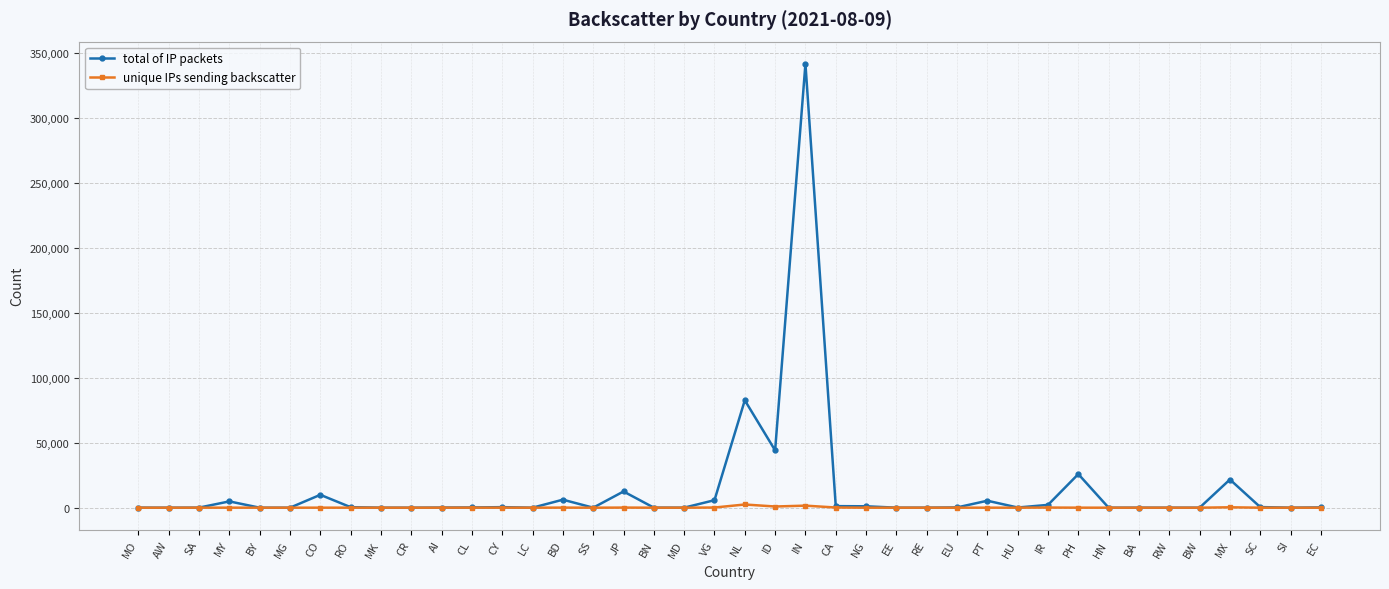

List the series in order of their overall mean, lowest first.

unique IPs sending backscatter, total of IP packets